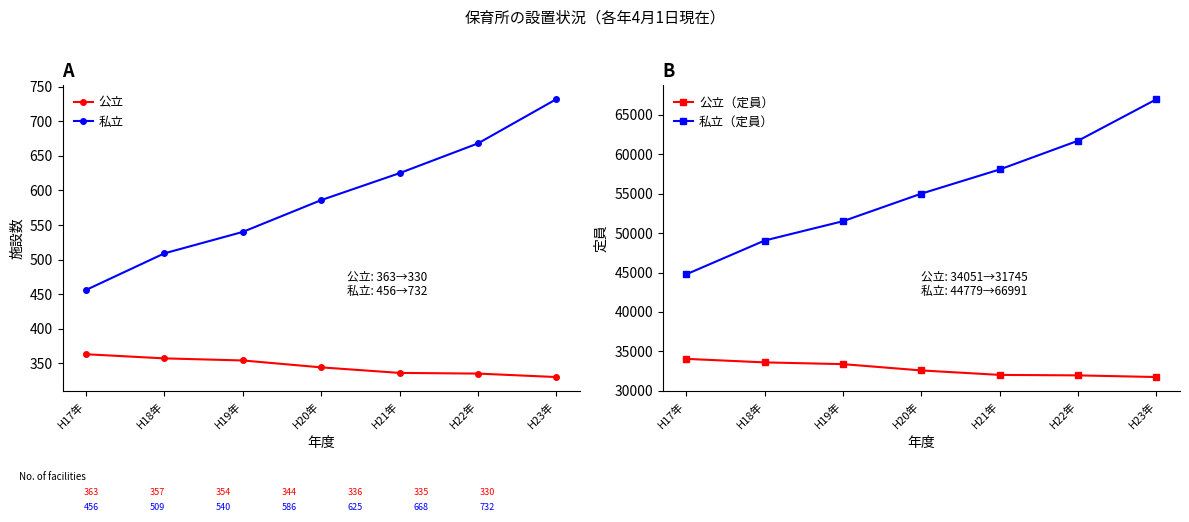

What is the difference between the 公立（定員） values at H17年 and H18年?

446